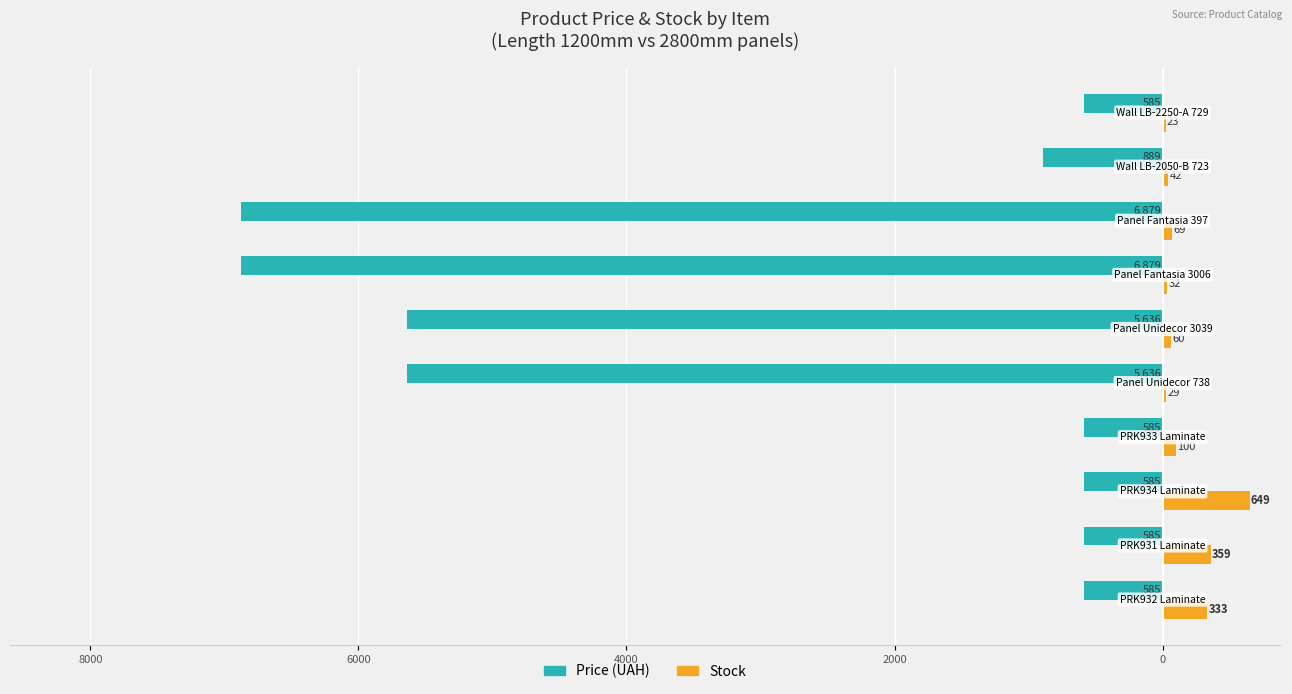

What are all the series names shown in the legend?

Price (UAH), Stock